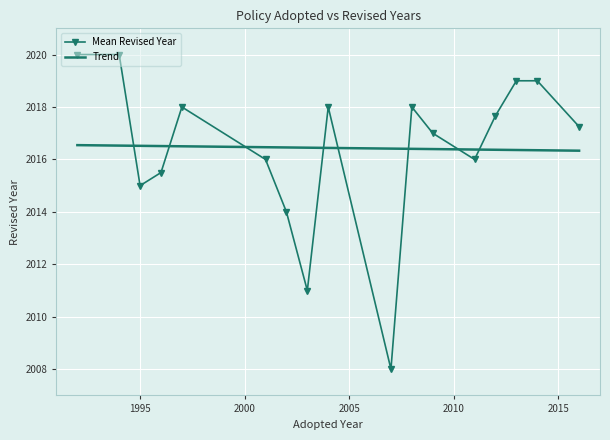

What is the highest value of the Trend series?

2016.5